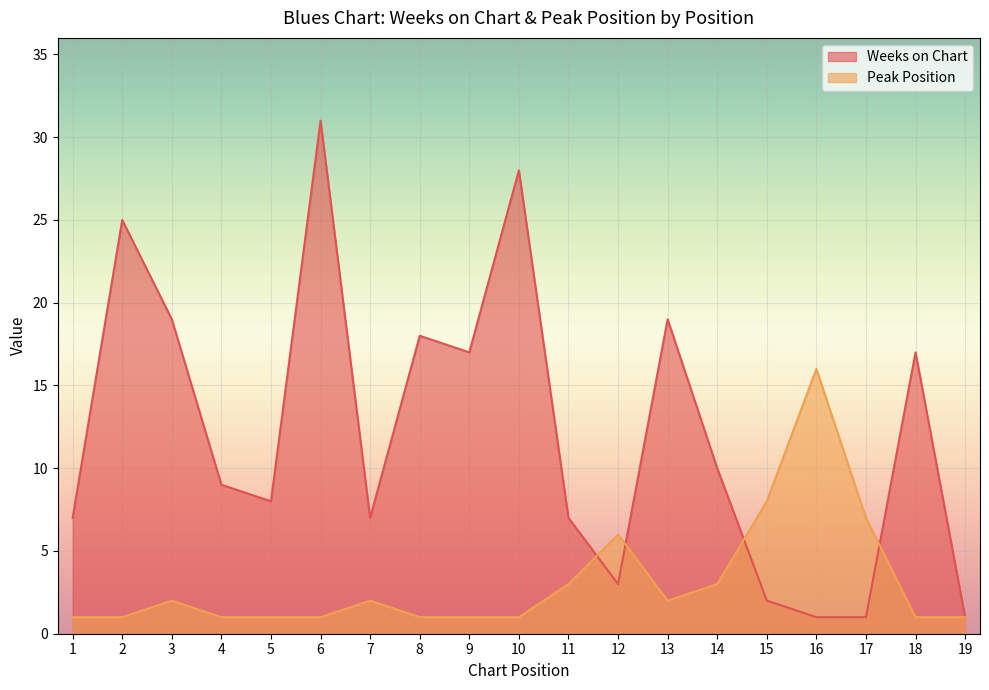

What is the difference between the highest and lowest values at 12?

3